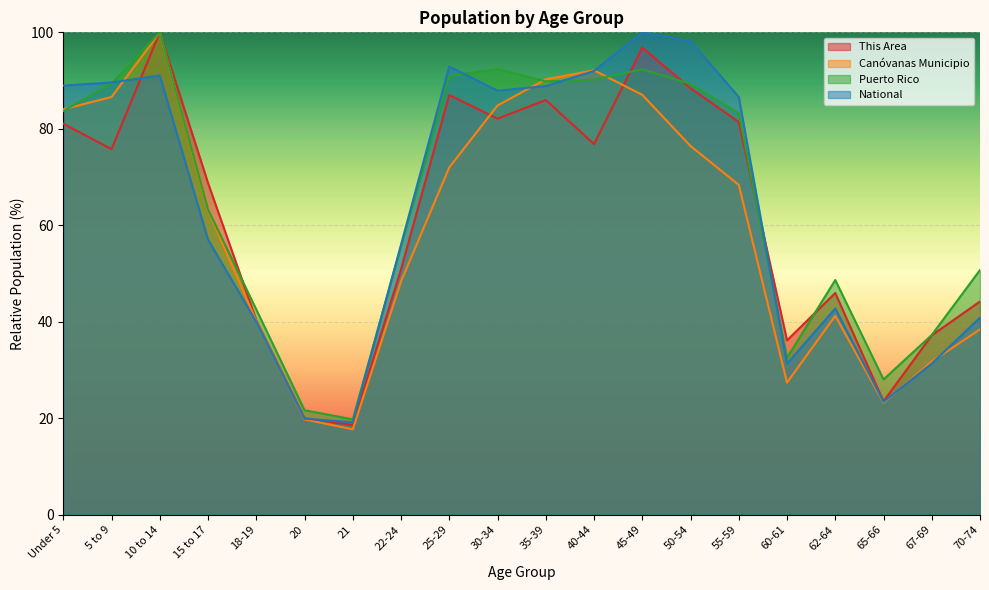

What value does the This Area series have at 35-39?

86.0